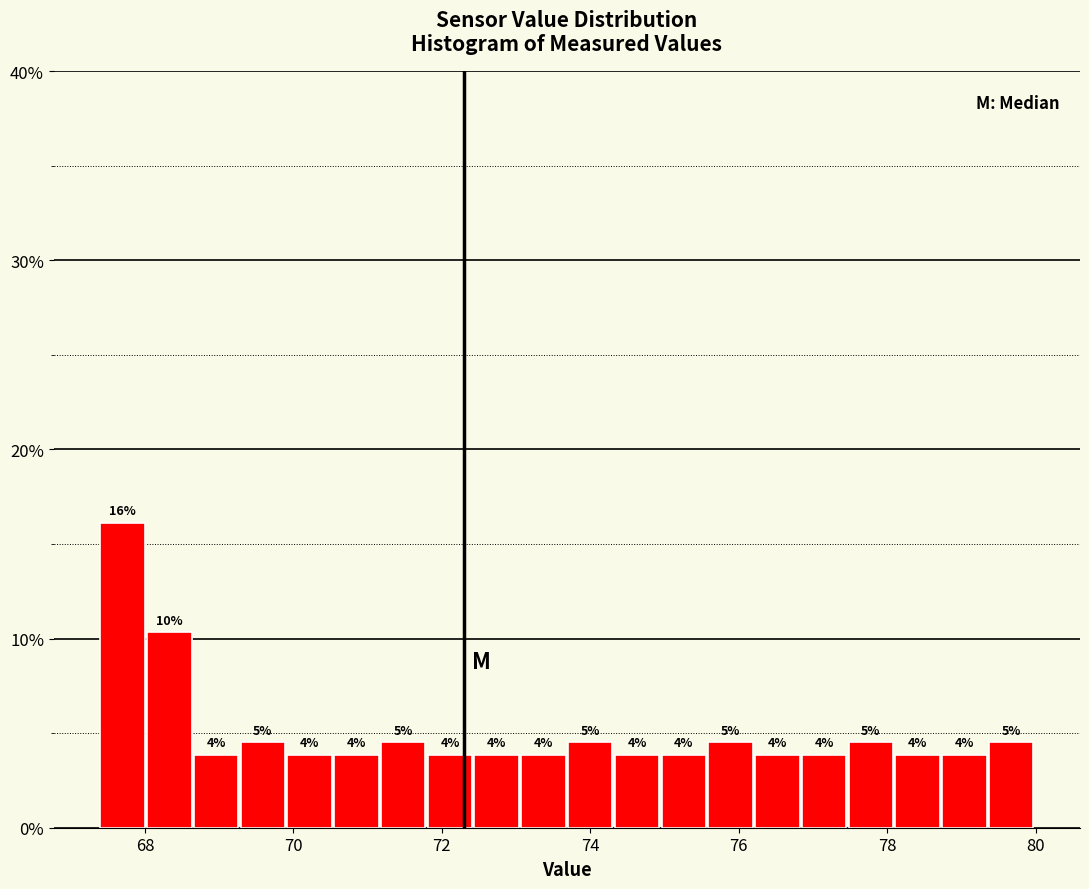

Read against the x-axis, roughly where is the centre of the tallest bar?

67.6